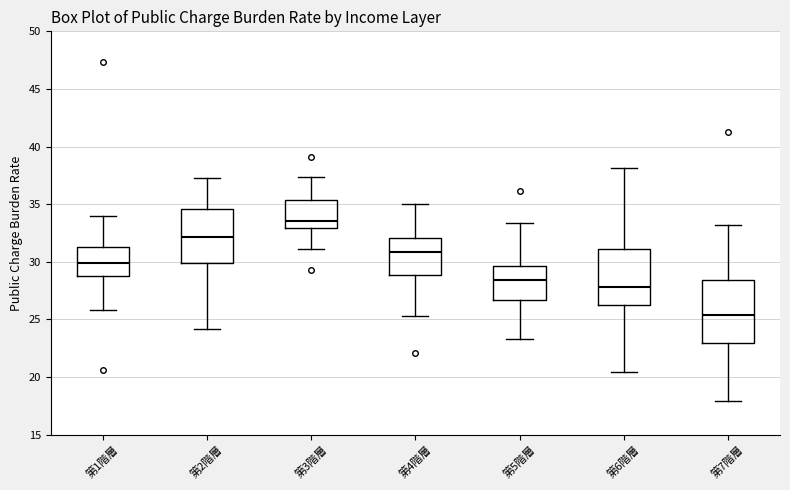

Which box has the lowest median line?

第7階層